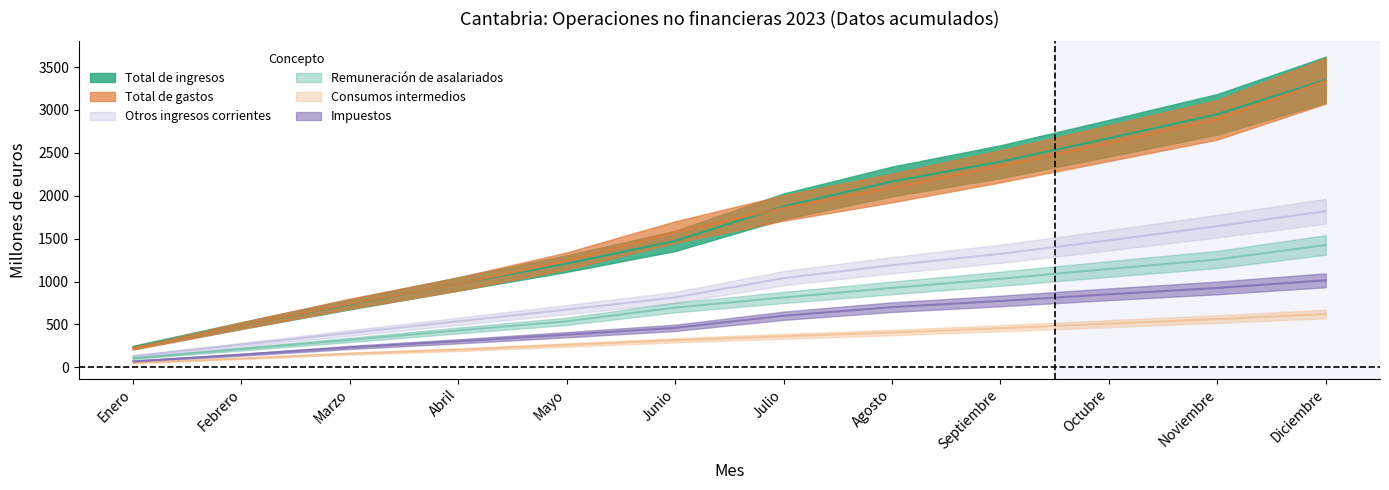

What is the value of the Otros ingresos corrientes point at the 10th from the left?

1481